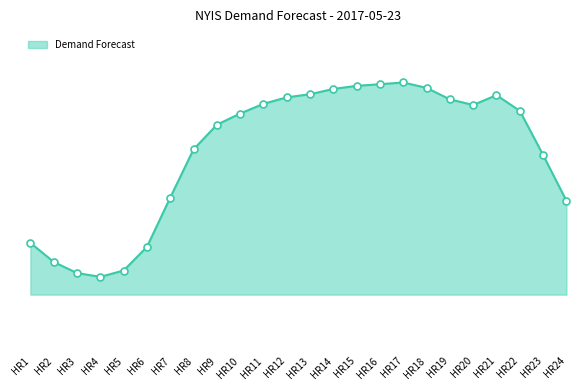

What is the difference between the maximum and minimum values in the Demand Forecast line series?

5471